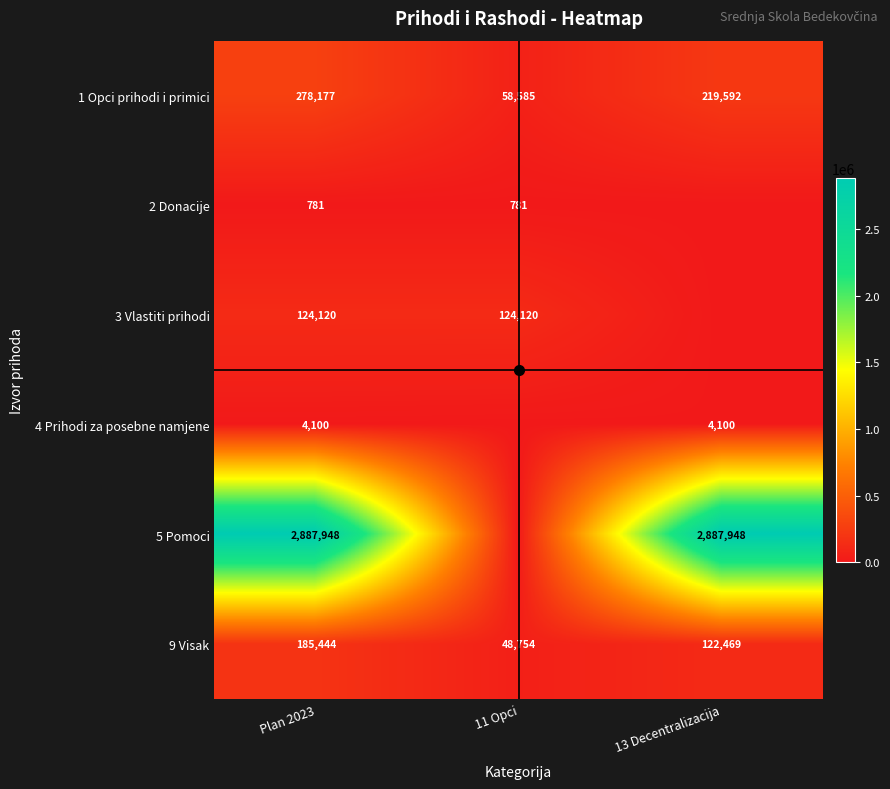

Read the 9 Visak value at 11 Opci, to the nearest 50.

48750